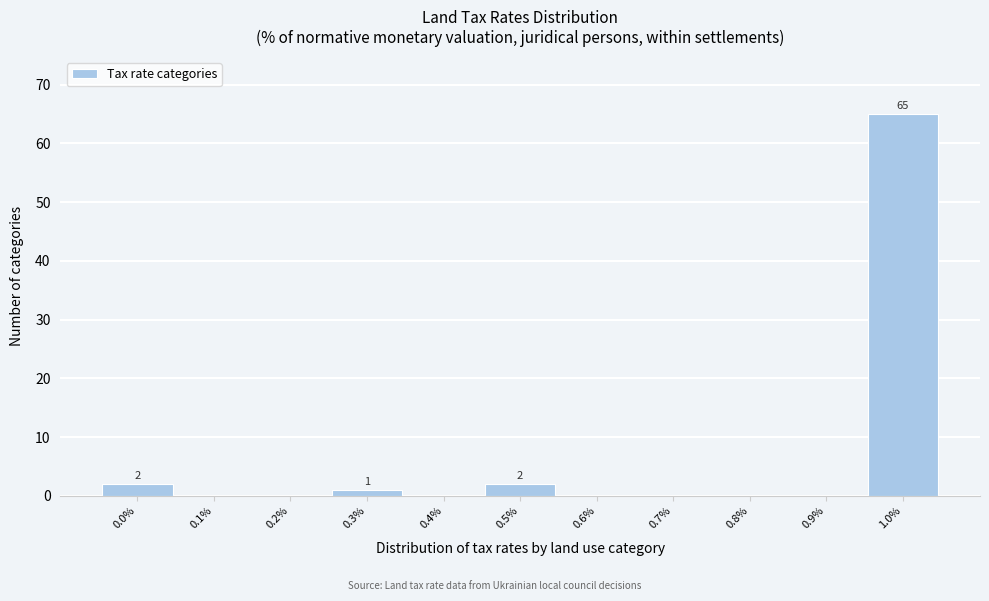

Reading left to right, what are all the values shown in this chart?

0.0%=2	0.1%=0	0.2%=0	0.3%=1	0.4%=0	0.5%=2	0.6%=0	0.7%=0	0.8%=0	0.9%=0	1.0%=65